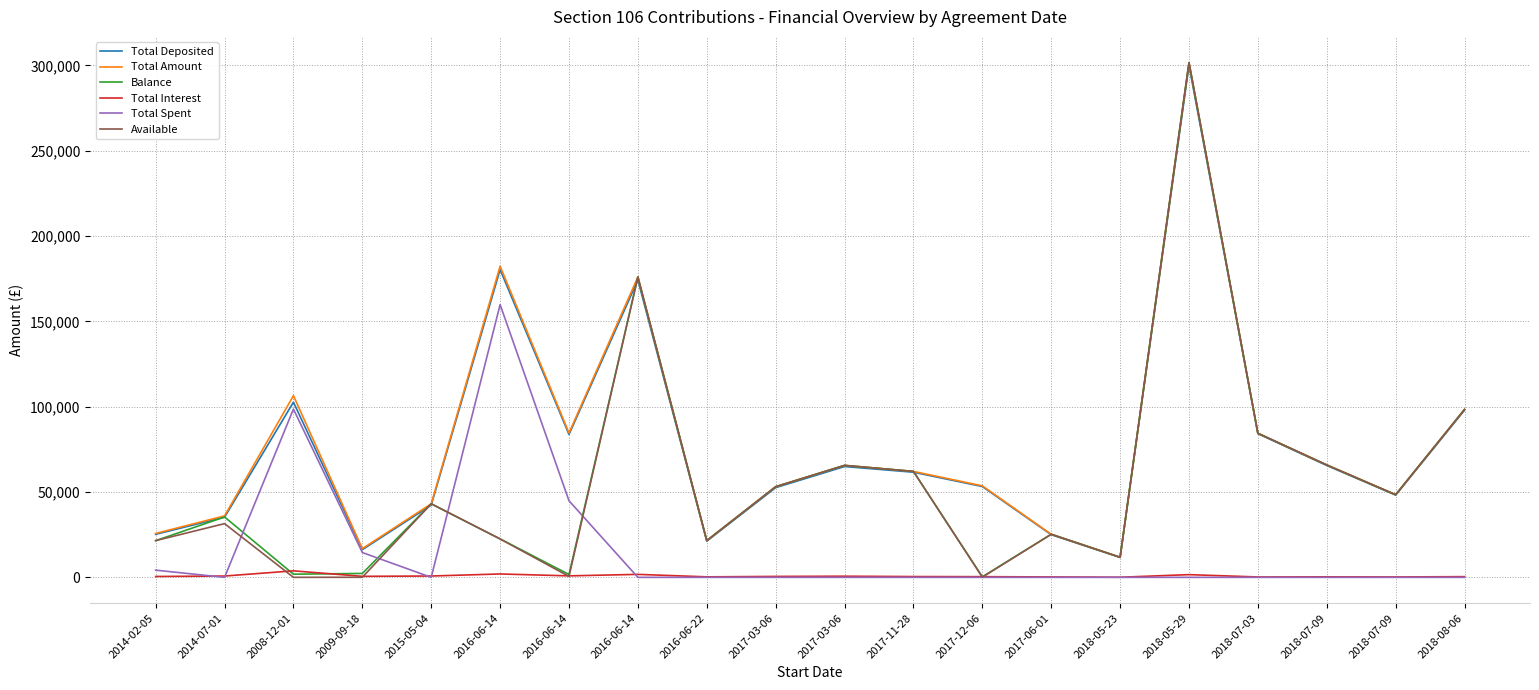

What are all the series names shown in the legend?

Total Deposited, Total Amount, Balance, Total Interest, Total Spent, Available